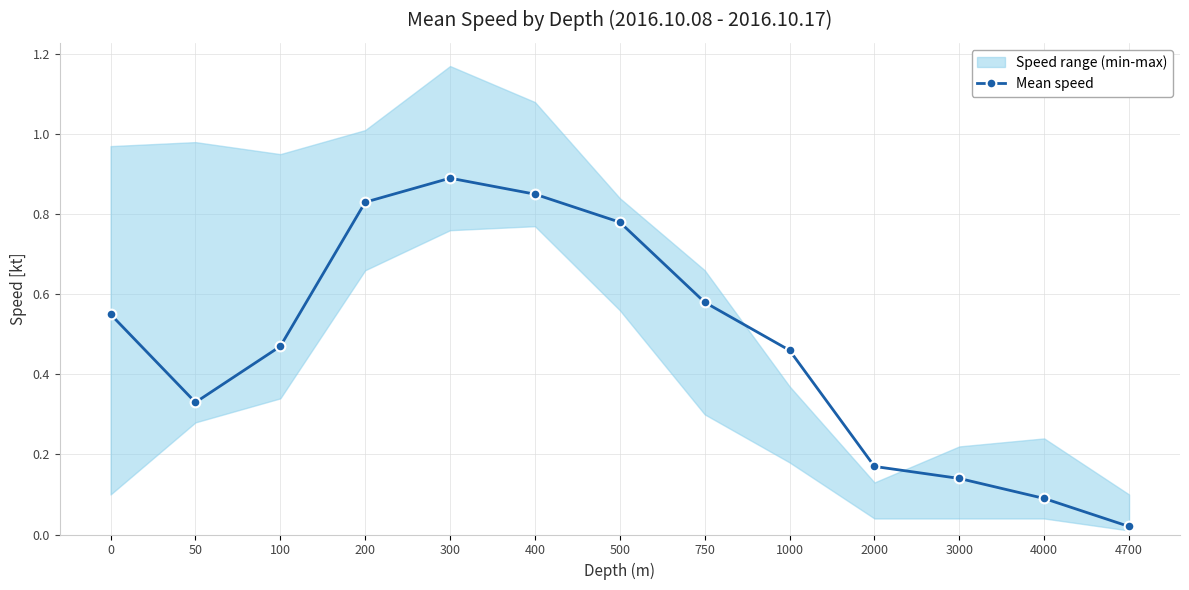

Does the chart have visible grid lines?

Yes